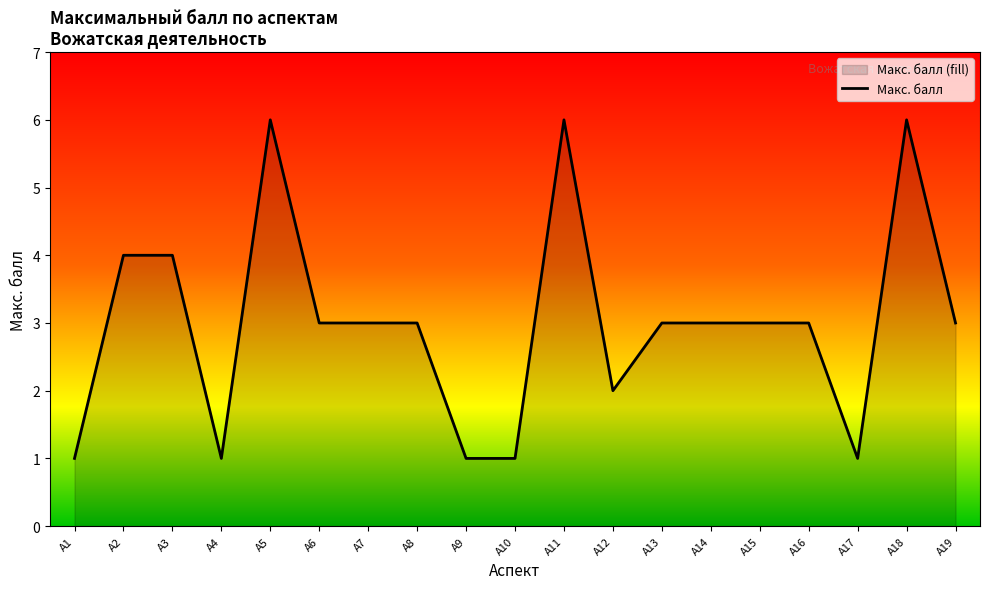

Reading left to right, what are all the values shown in this chart?

А1=1	А2=4	А3=4	А4=1	А5=6	А6=3	А7=3	А8=3	А9=1	А10=1	А11=6	А12=2	А13=3	А14=3	А15=3	А16=3	А17=1	А18=6	А19=3